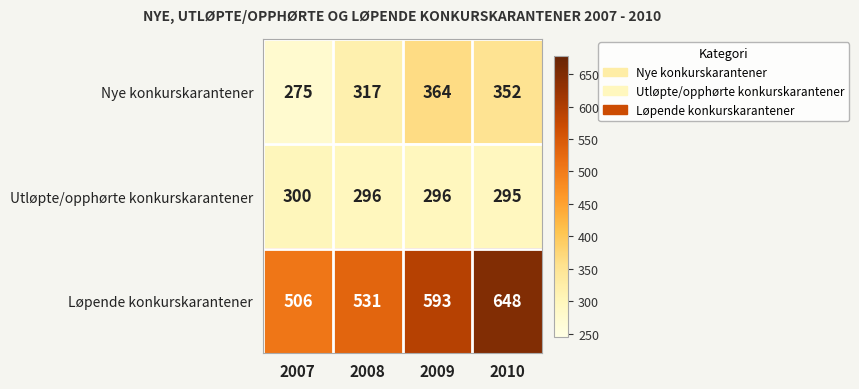

Which series has the largest total across all categories?

Løpende konkurskarantener